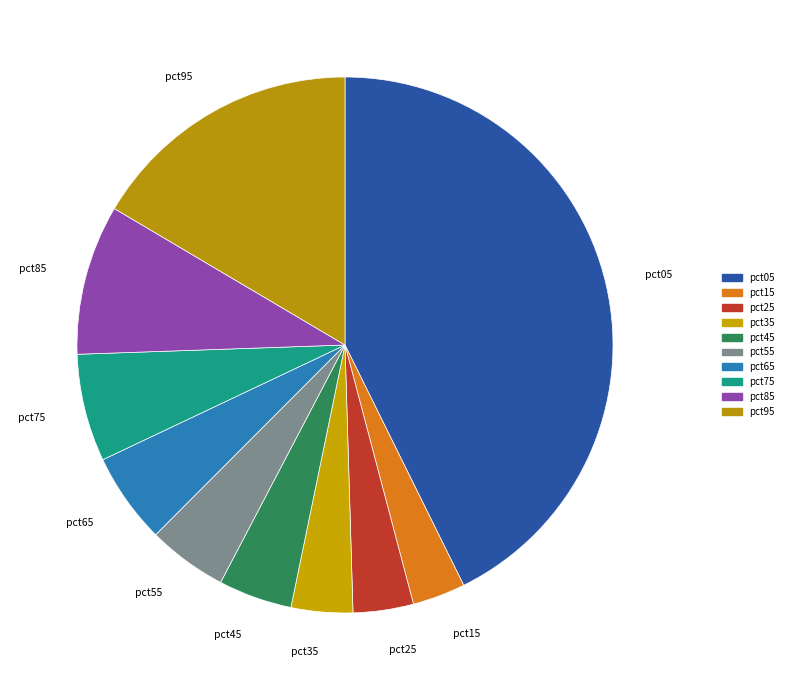

Count the number of slices in the pie.

10